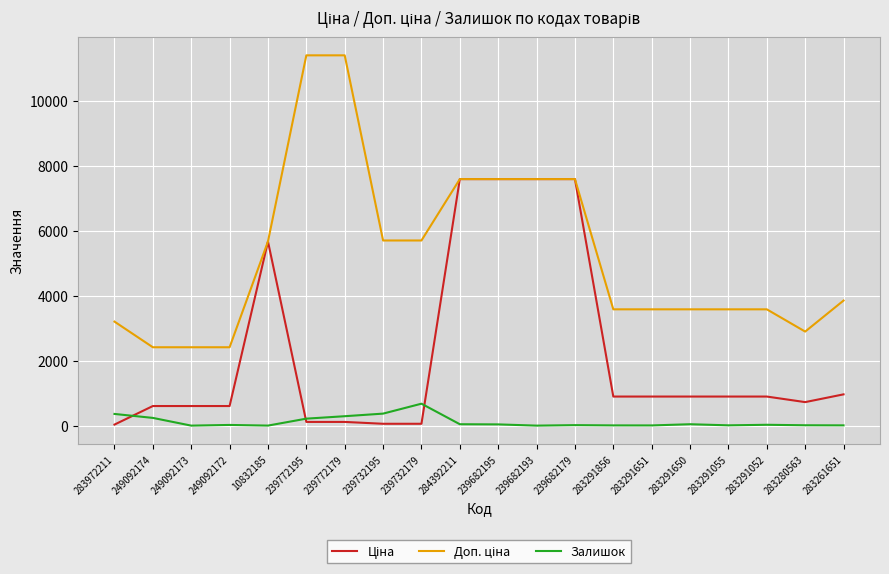

The Залишок series shows 290.0 at 239772179. True or false?

True